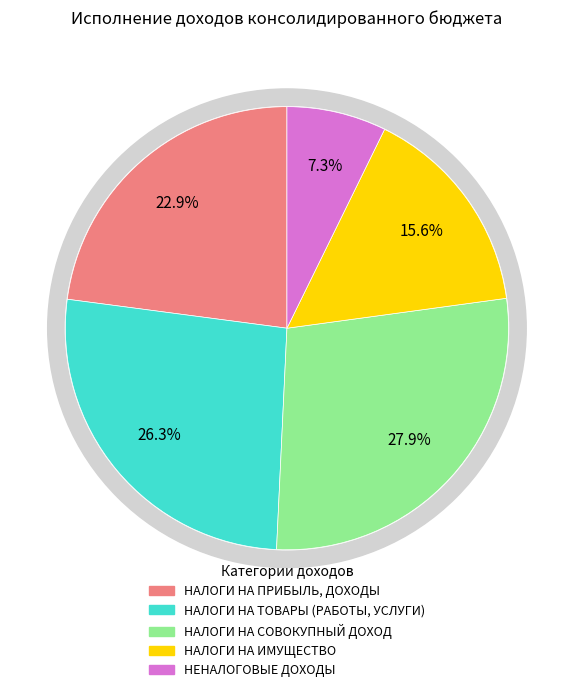

True or false: НЕНАЛОГОВЫЕ ДОХОДЫ accounts for 12% of the total.

False